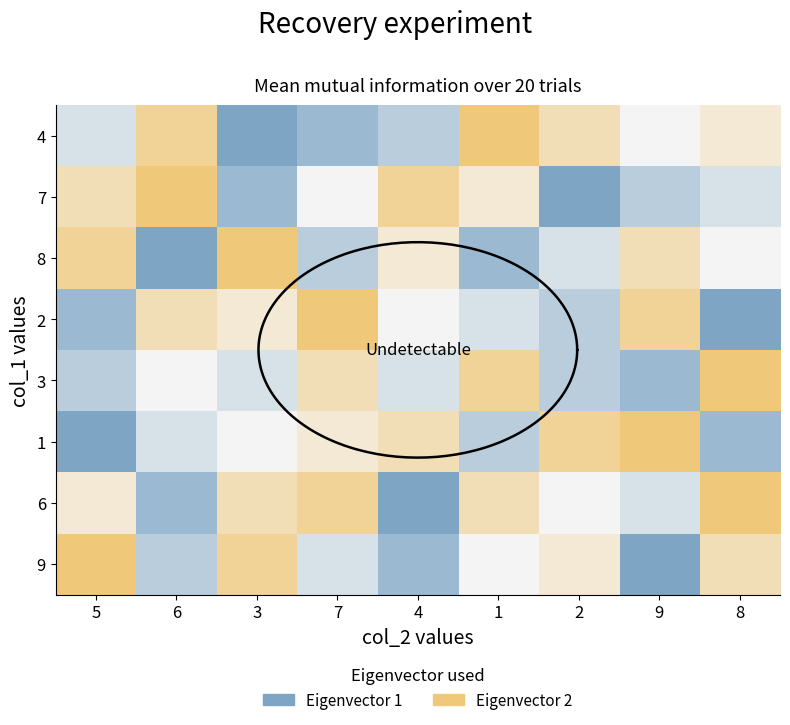

Reading left to right, what are all the values shown in this chart?

5: 4	7	8	2	3	1	6	9
6: 8	9	1	7	5	4	2	3
3: 1	2	9	6	4	5	7	8
7: 2	5	3	9	7	6	8	4
4: 3	8	6	5	4	7	1	2
1: 9	6	2	4	8	3	7	5
2: 7	1	4	3	3	8	5	6
9: 5	3	7	8	2	9	4	1
8: 6	4	5	1	9	2	9	7